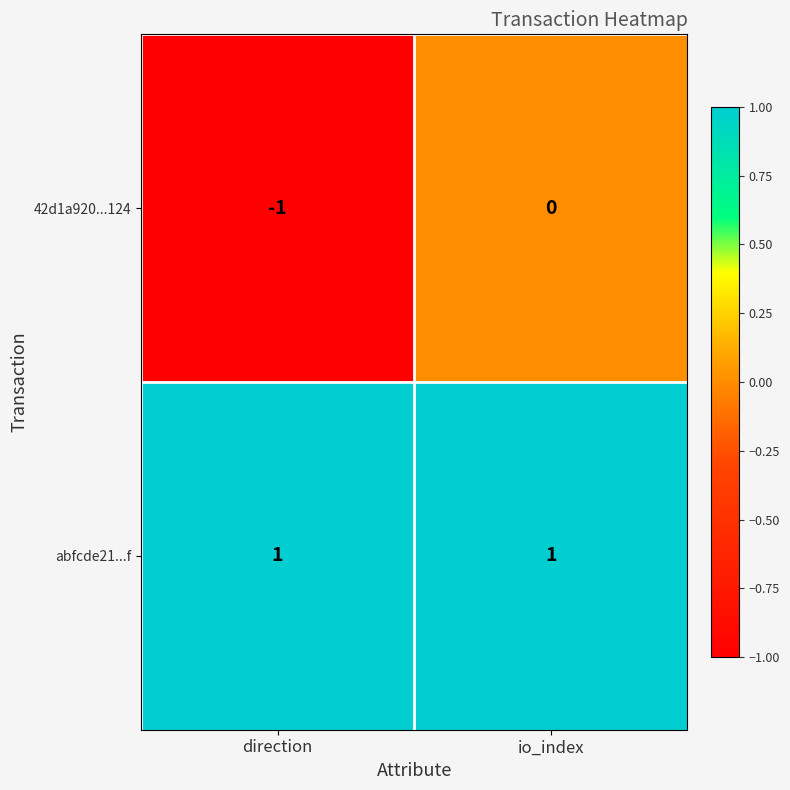

Between direction and io_index, which series saw the biggest shift?

42d1a920...124